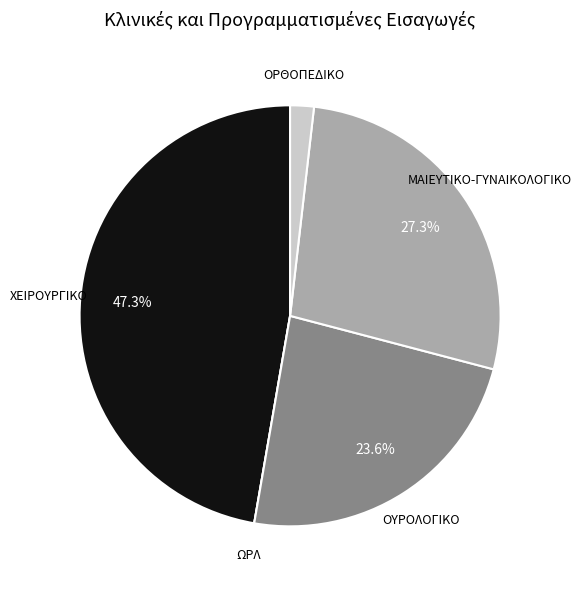

Does any single category account for the majority?

No